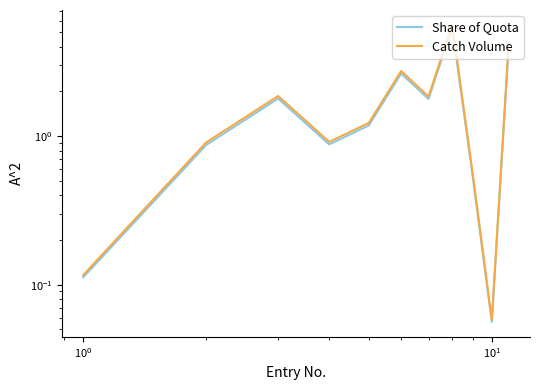

Does the chart display data point markers on the line(s)?

No